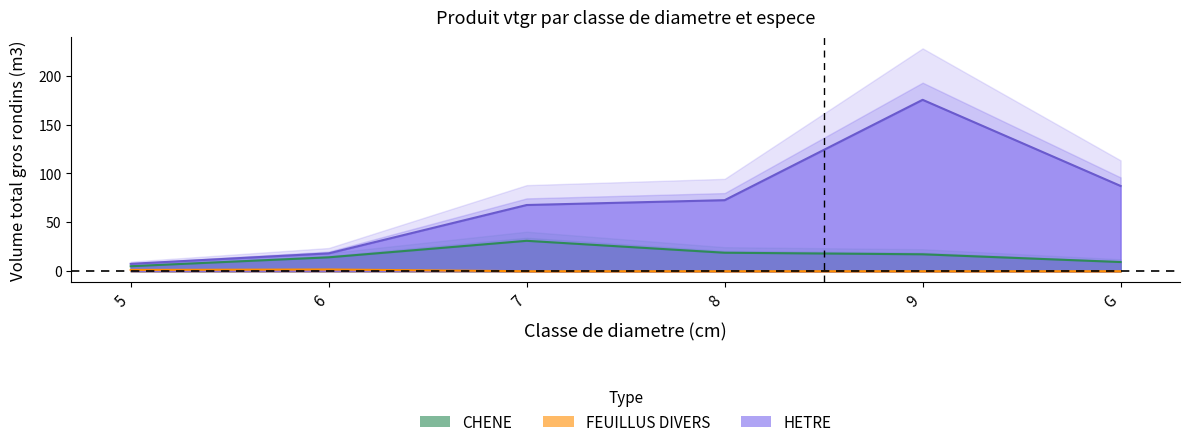

At how many categories does at least one series exceed 123?

1